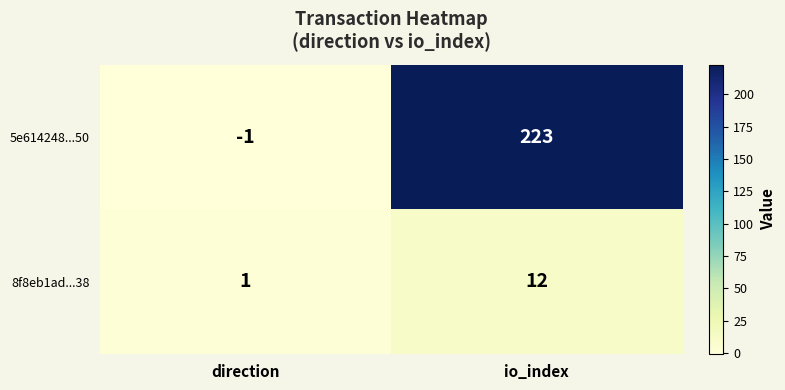

At which label does 8f8eb1ad...38 reach its minimum?

direction